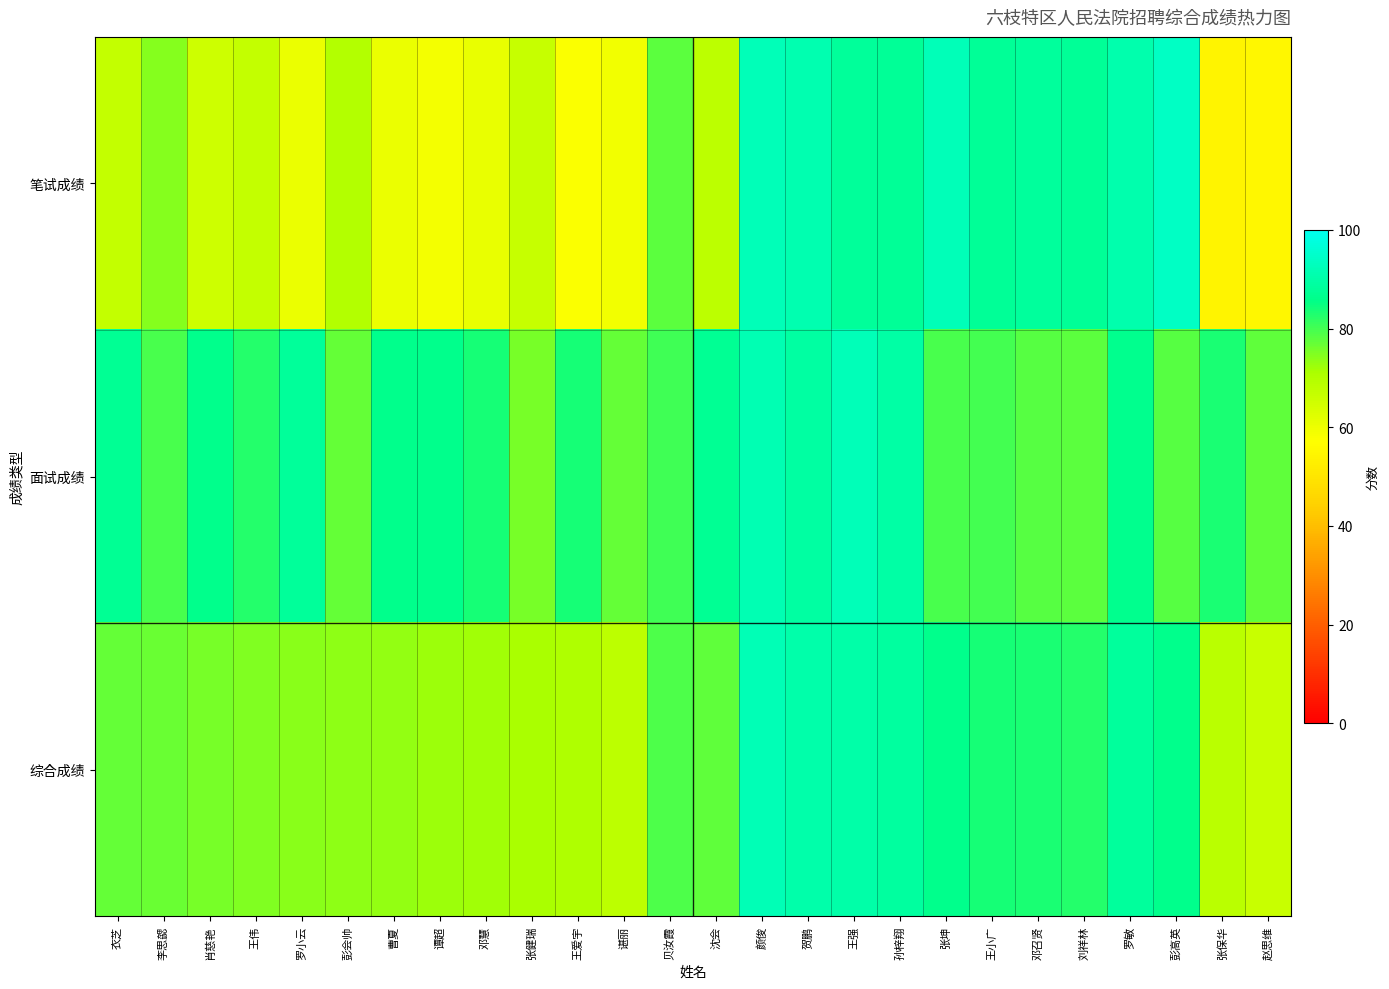

Reading left to right, transcribe all the data shown in this chart.

笔试成绩: 衣芝=66.9	李思勰=74.4	肖慈艳=65.5	王伟=67.1	罗小云=60.4	彭会帅=69.8	曹夏=60.4	谭超=58.7	邓慧=60.8	张健瑞=66.7	王爱宇=57.6	谌丽=59.3	贝汝霞=78.0	沈会=68.0	颜俊=92.5	贺鹏=91.2	王强=88.0	孙梓翔=87.8	张坤=92.5	王小广=87.8	邓召贤=88.5	刘祥林=87.5	罗敏=90.8	彭高英=94.0	张保华=54.0	赵思维=55.0
面试成绩: 衣芝=87.3	李思勰=79.3	肖慈艳=86.0	王伟=82.7	罗小云=88.0	彭会帅=77.3	曹夏=86.0	谭超=86.0	邓慧=83.7	张健瑞=75.7	王爱宇=83.7	谌丽=77.3	贝汝霞=80.3	沈会=87.3	颜俊=91.7	贺鹏=89.3	王强=92.3	孙梓翔=89.7	张坤=79.7	王小广=80.0	邓召贤=78.3	刘祥林=78.0	罗敏=86.3	彭高英=78.3	张保华=83.3	赵思维=77.7
综合成绩: 衣芝=77.1	李思勰=76.9	肖慈艳=75.8	王伟=74.9	罗小云=74.2	彭会帅=73.6	曹夏=73.2	谭超=72.3	邓慧=72.2	张健瑞=71.2	王爱宇=70.6	谌丽=68.3	贝汝霞=79.2	沈会=77.7	颜俊=92.1	贺鹏=90.3	王强=90.2	孙梓翔=88.7	张坤=86.1	王小广=83.9	邓召贤=83.4	刘祥林=82.8	罗敏=88.6	彭高英=86.2	张保华=68.7	赵思维=66.3